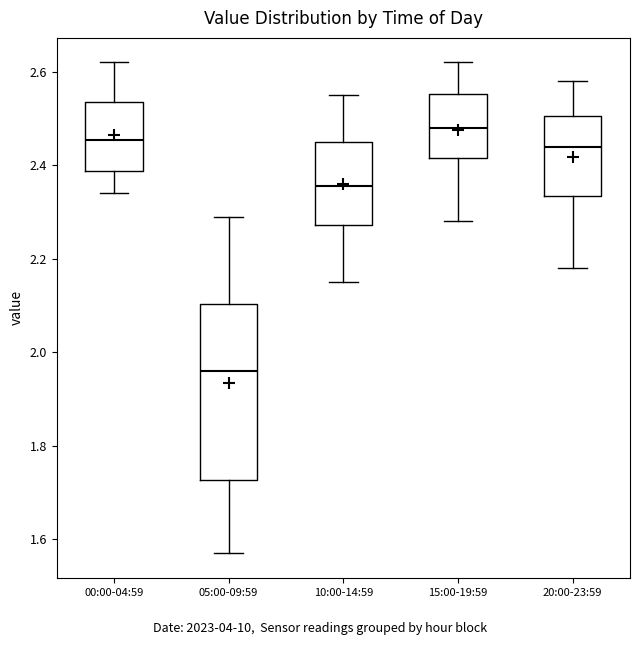

Where does the median line of the box for 20:00-23:59 sit on the y-axis? The values are not printed on the chart, so give them approximately, as read against the axis.

2.44